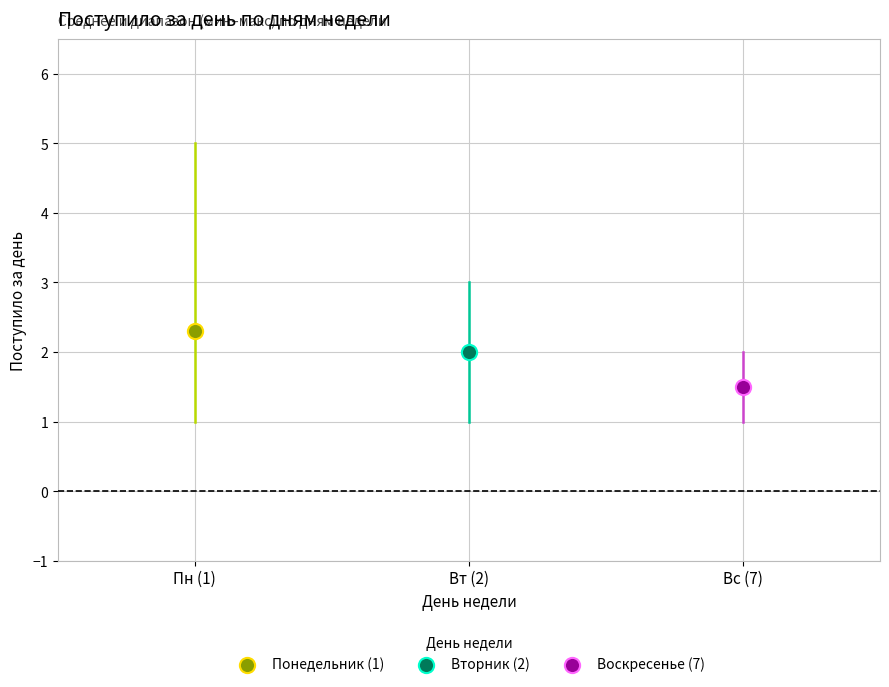

Which series contains the highest Y value?

Понедельник (1)